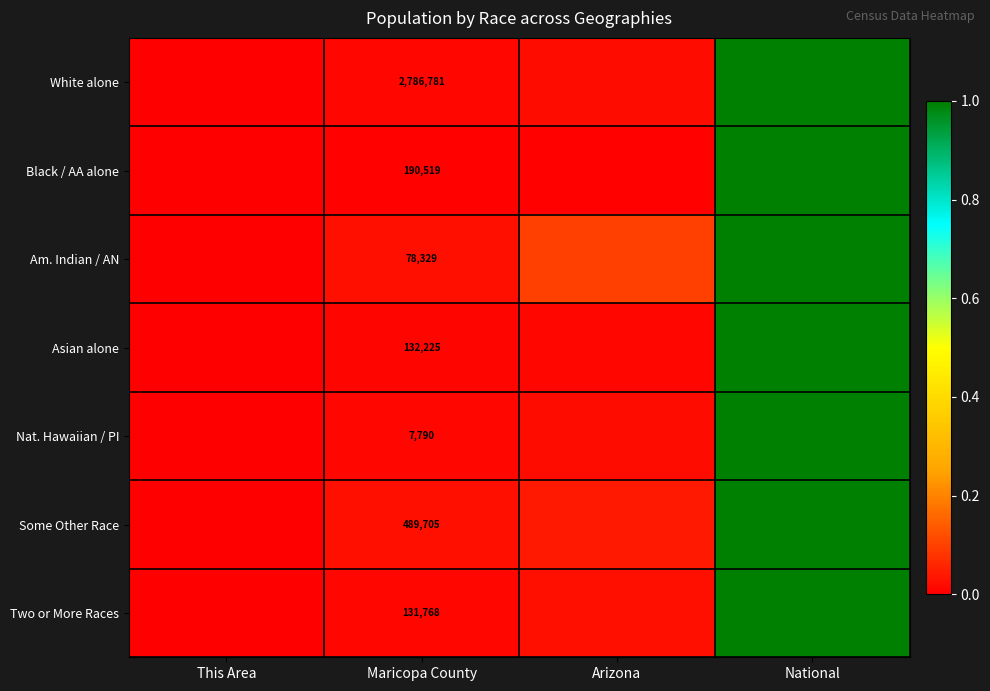

What is the difference between the maximum and minimum values in the Nat. Hawaiian / PI series?

1.0